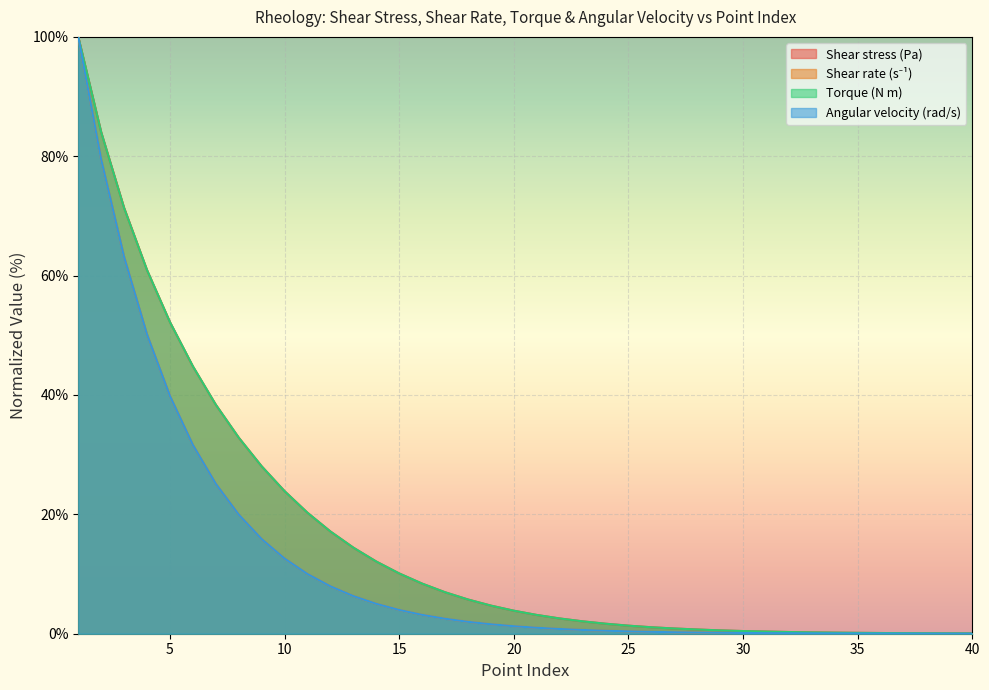

Count the number of categories in the chart.

40